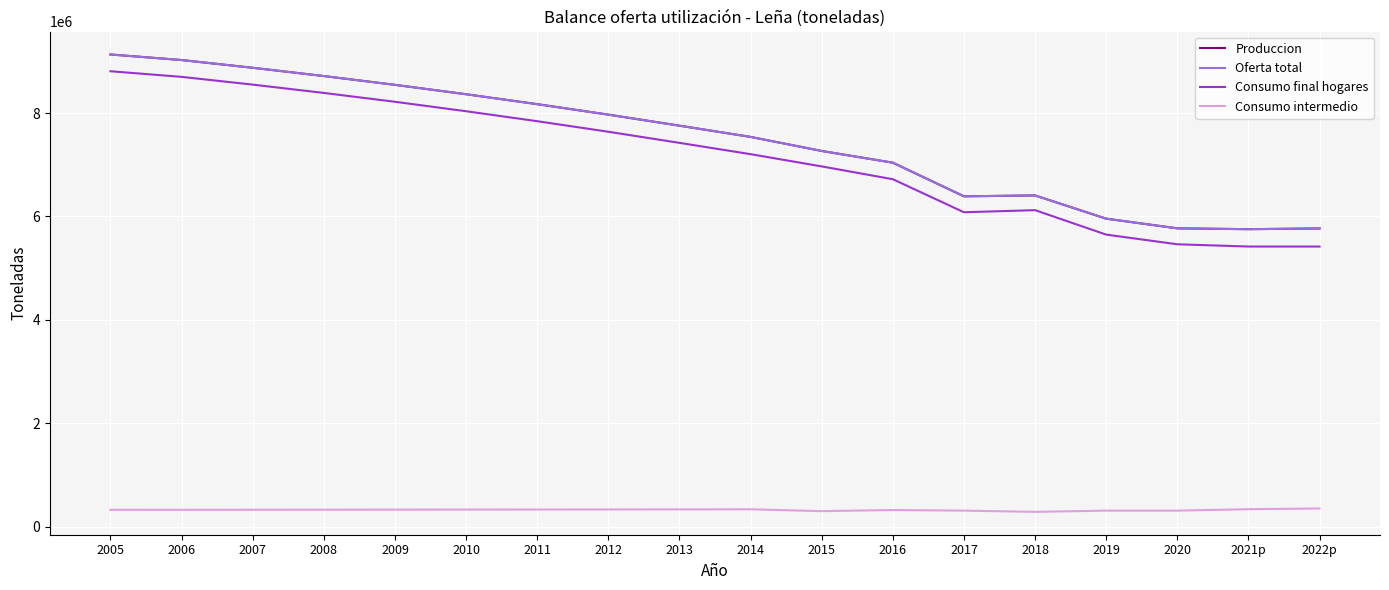

What is the minimum value for Produccion?

5754591